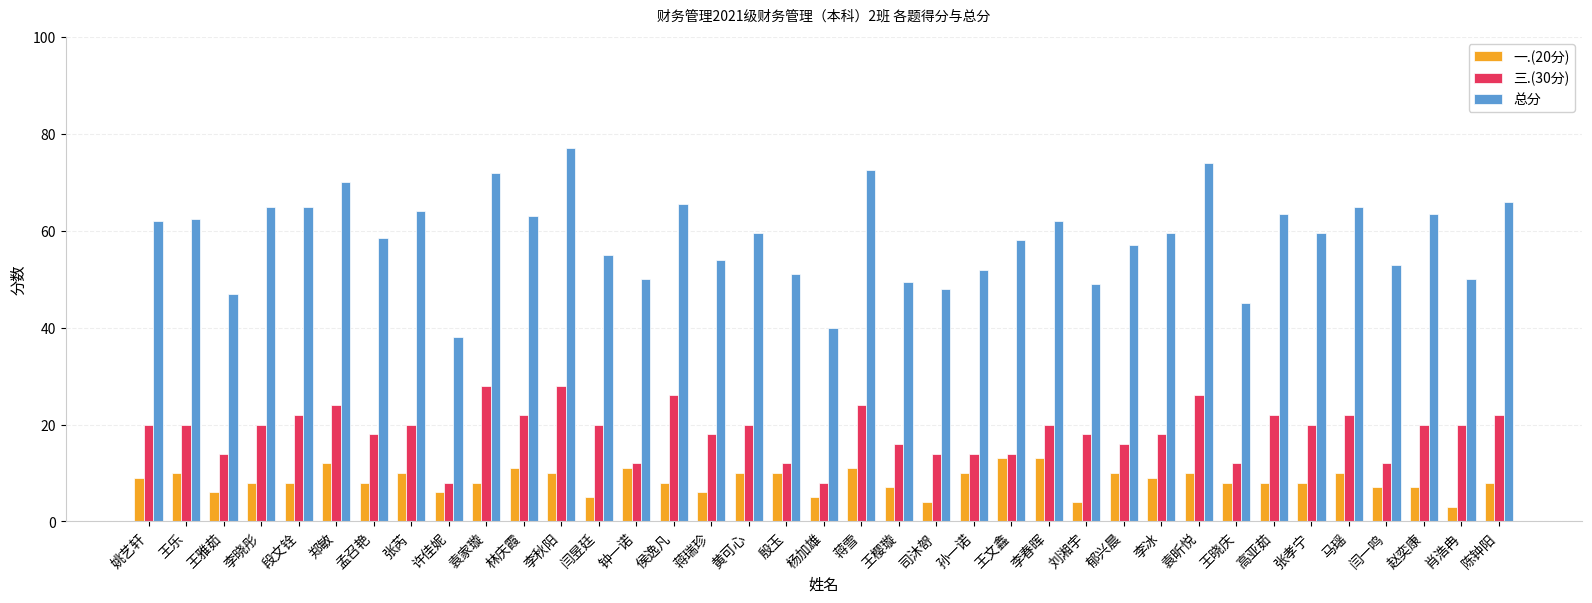

What is the maximum value shown in the chart?

77.0